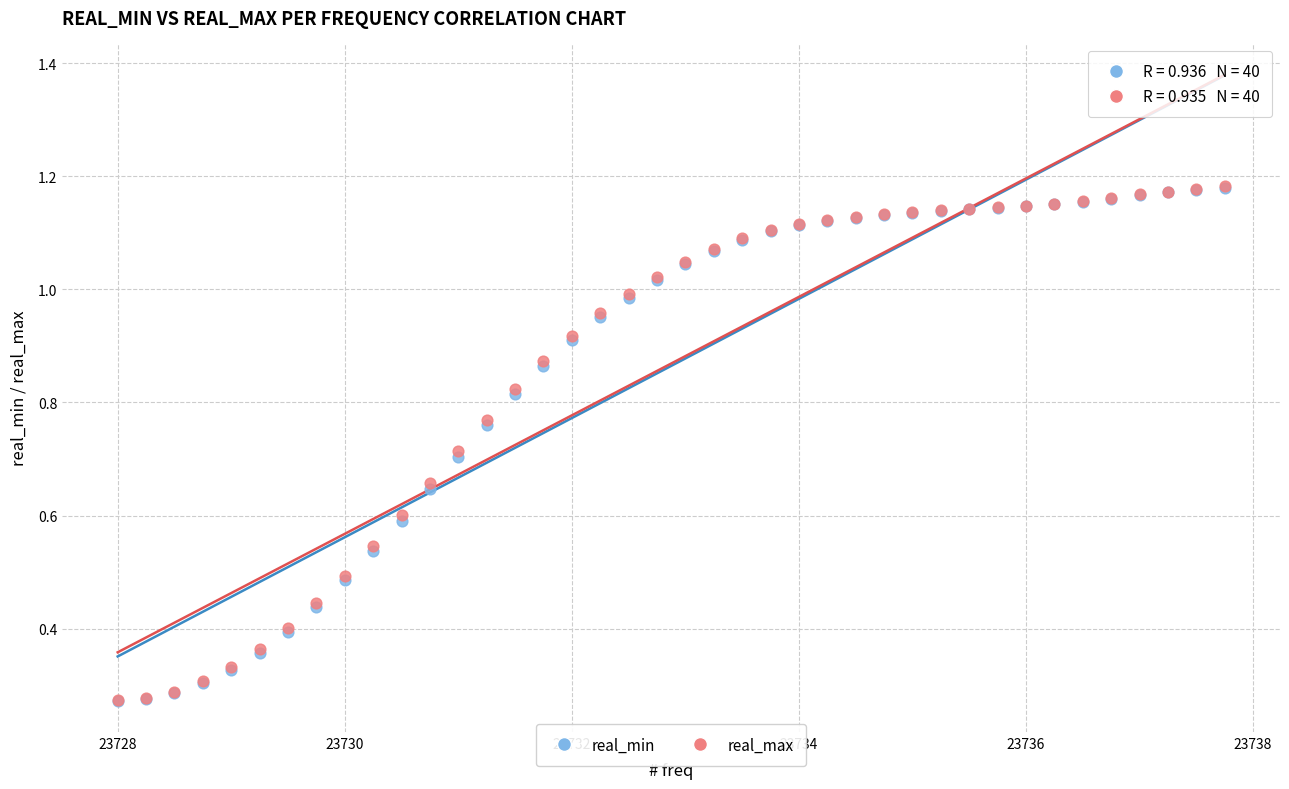

What are all the series names shown in the legend?

real_min, real_max